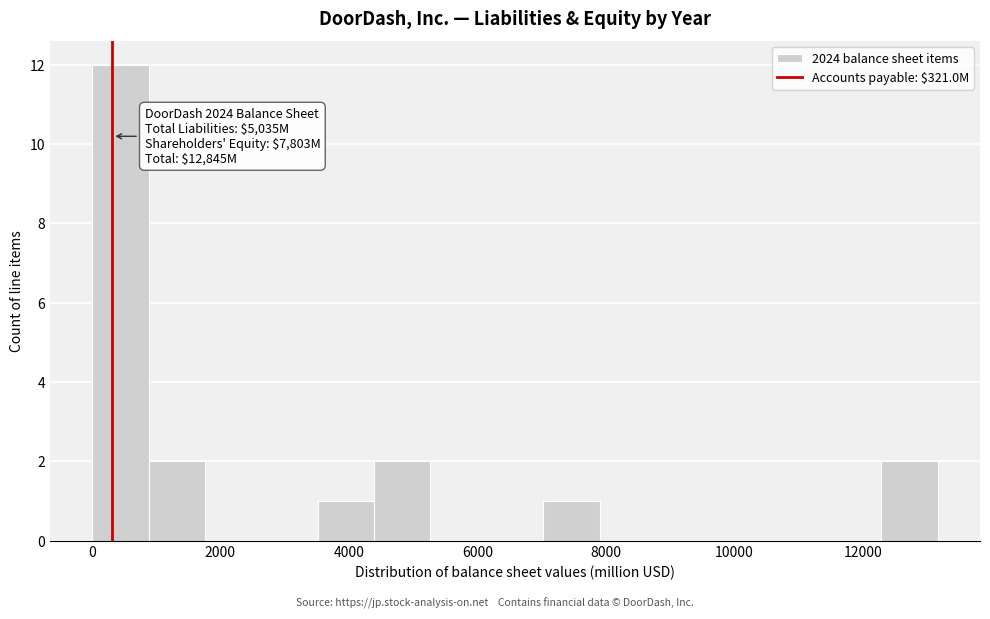

Over which range of the x-axis is the bar tallest?

0 to 800